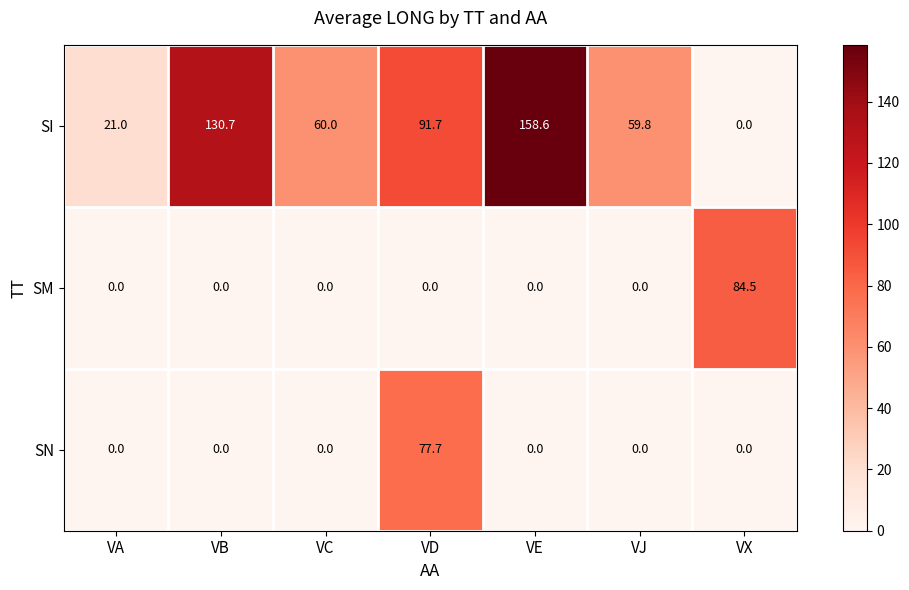

What is the sum of all SI values?

521.8